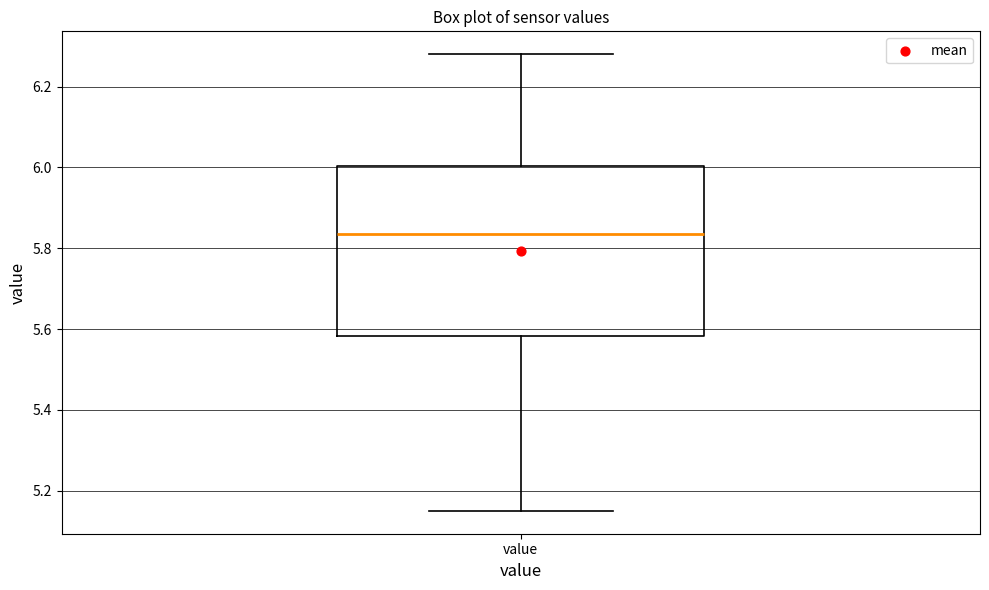

Where is the lower edge of the box for value on the y-axis? The values are not printed on the chart, so give them approximately, as read against the axis.

5.58